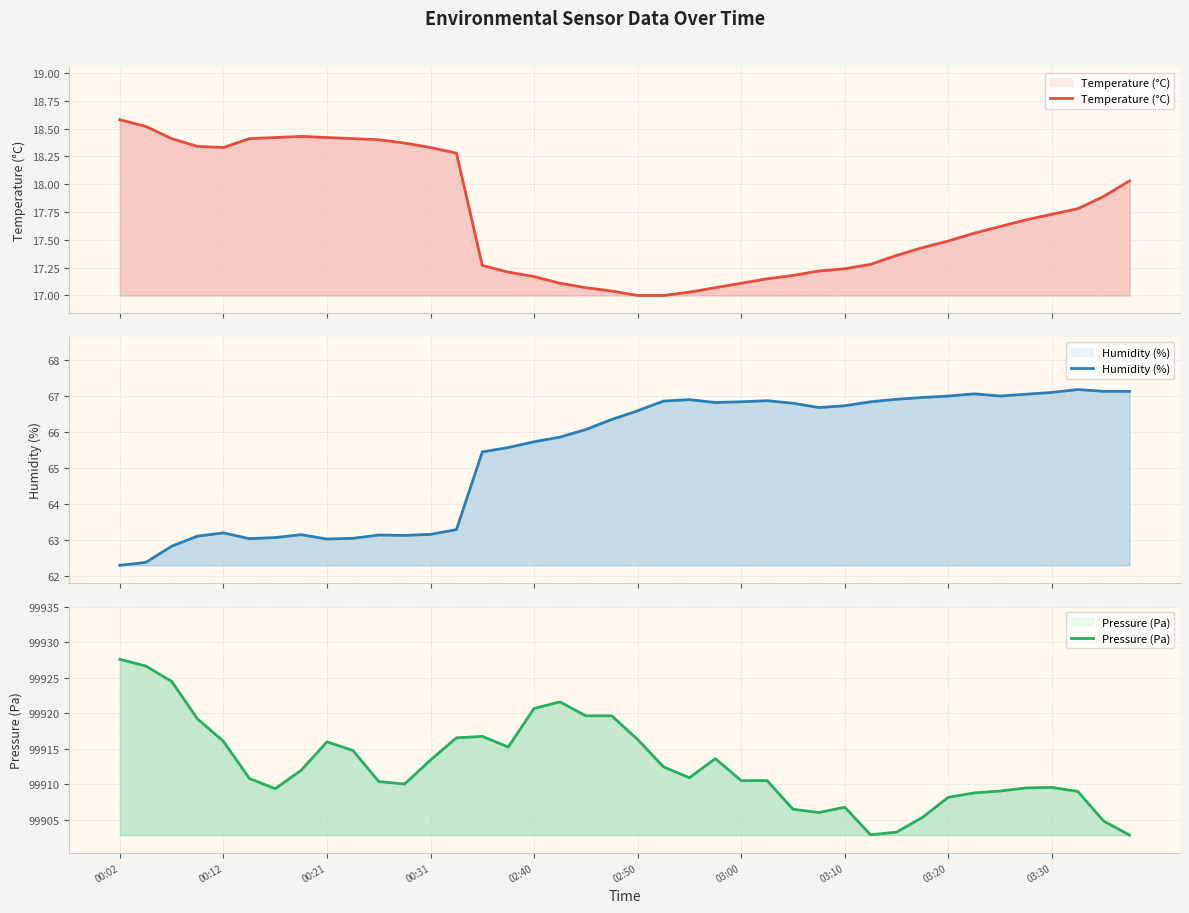

True or false: Temperature (°C) and Pressure (Pa) intersect in this chart.

False